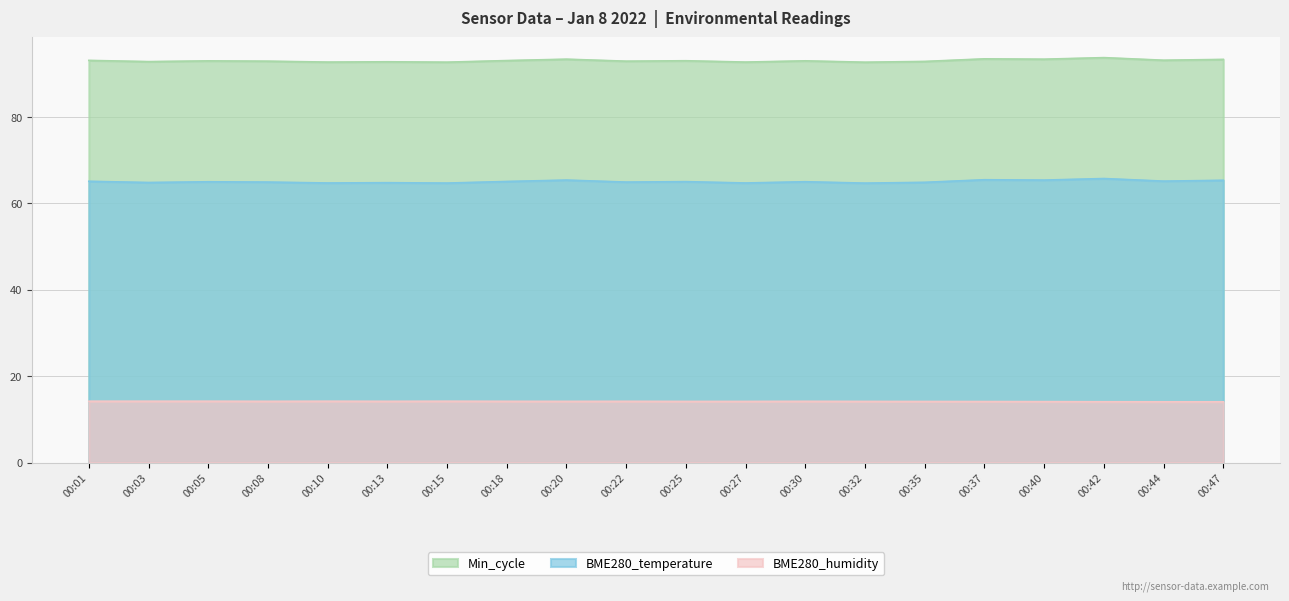

Does the chart display data point markers on the line(s)?

No